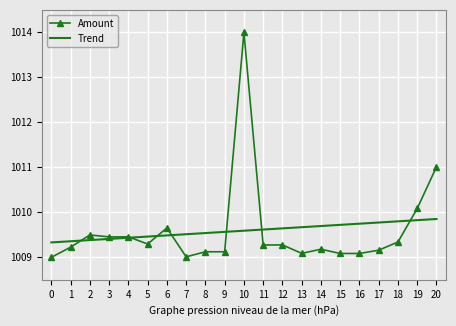

What is the sum of all Amount values?

21201.4